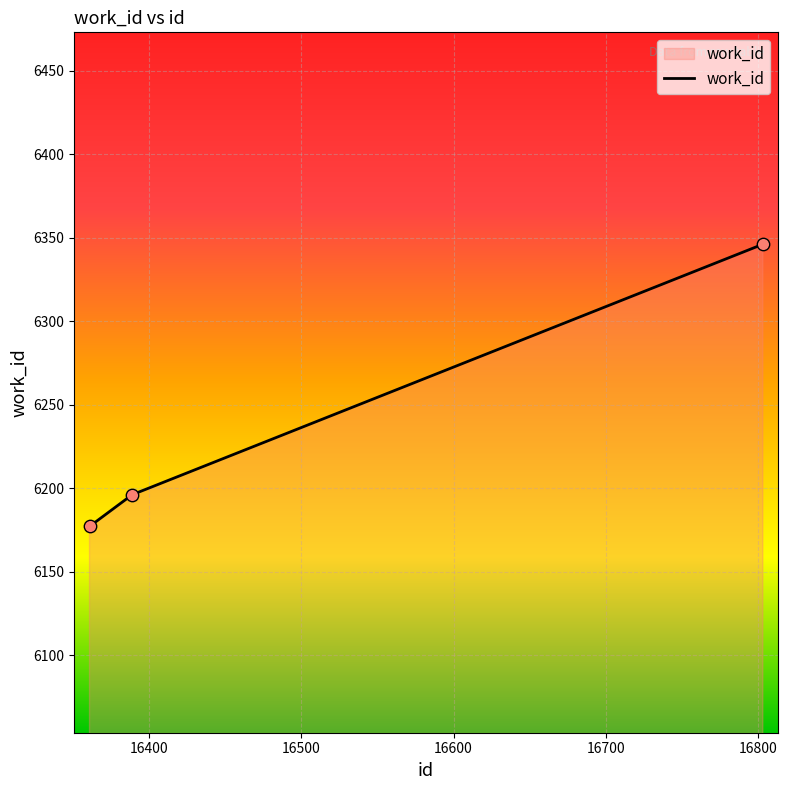

What is the difference between the maximum and minimum values?

169